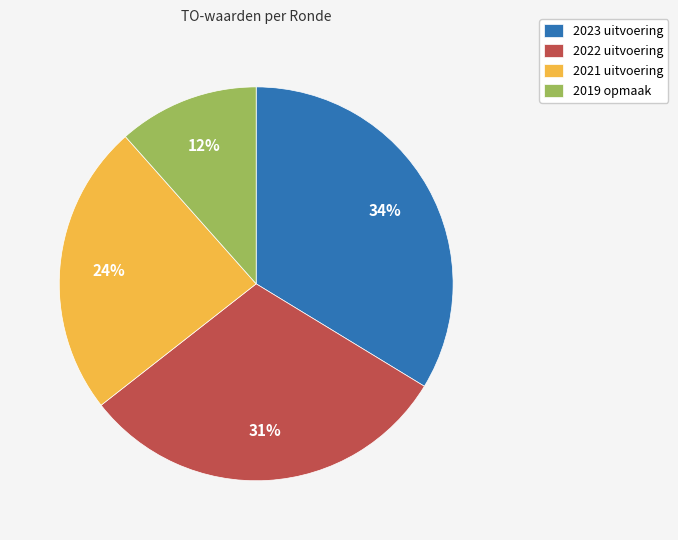

Is there any slice that represents more than half of the pie?

No